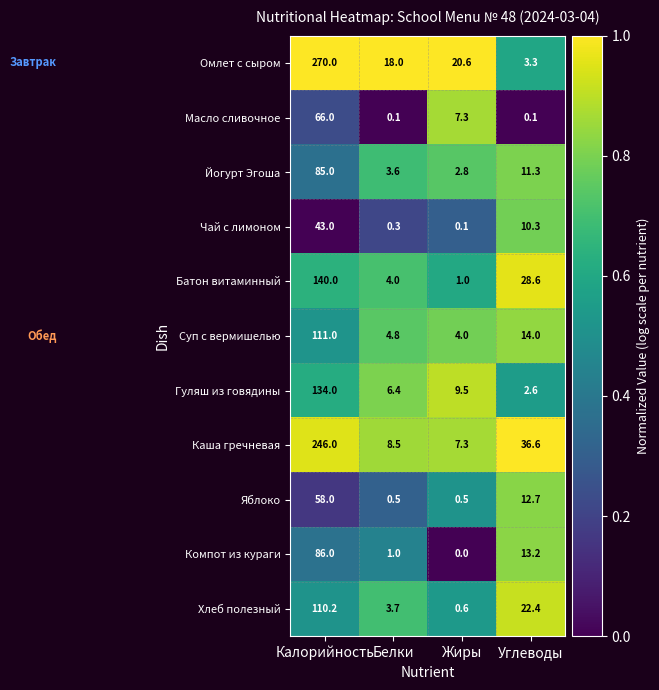

Which series has the widest spread of values?

Омлет с сыром